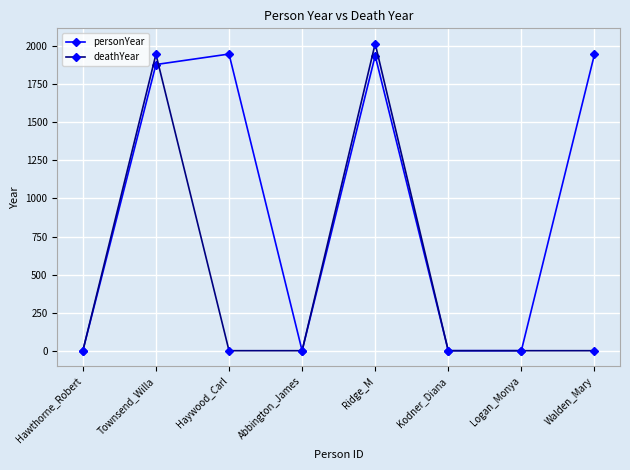

What is the label of the 7th point from the left?

Logan_Monya